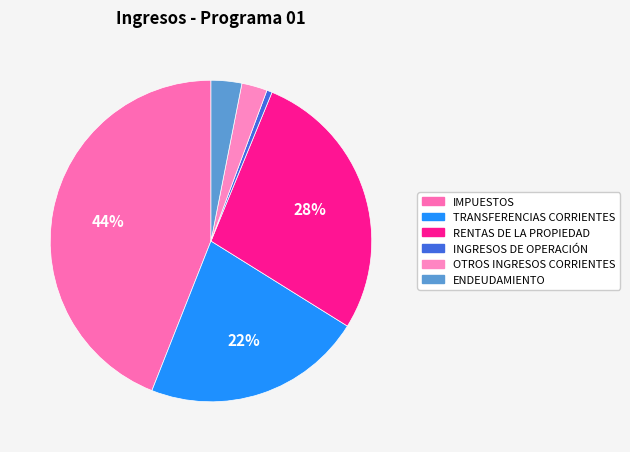

To the nearest percent, what percentage of the pie is TRANSFERENCIAS CORRIENTES?

22%